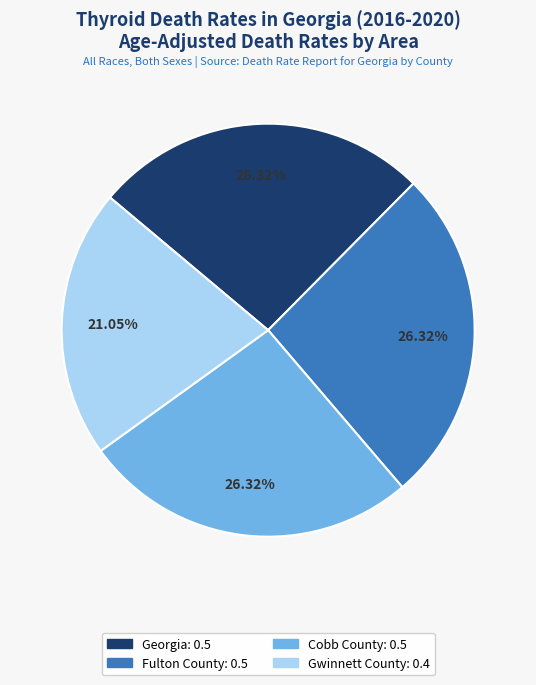

Does any single category account for the majority?

No